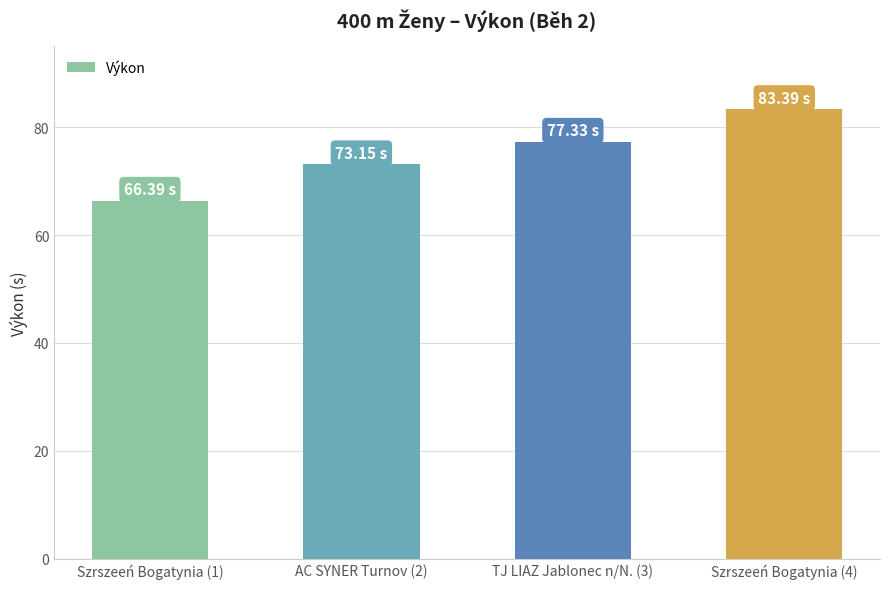

The chart shows a value of 66.4 at Szrszeeń Bogatynia (1). True or false?

True